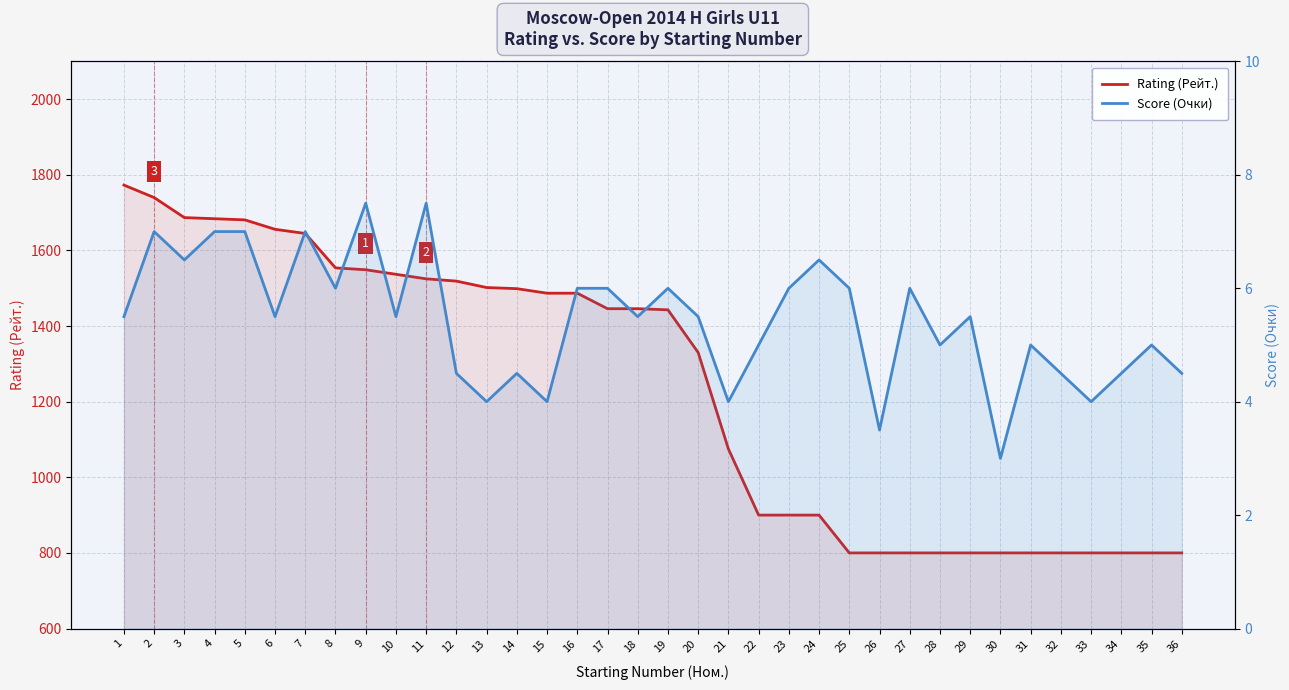

Reading left to right, transcribe all the data shown in this chart.

Rating (Рейт.): 1=1773.0	2=1740.0	3=1687.0	4=1684.0	5=1681.0	6=1656.0	7=1645.0	8=1554.0	9=1549.0	10=1537.0	11=1525.0	12=1519.0	13=1502.0	14=1499.0	15=1487.0	16=1487.0	17=1446.0	18=1446.0	19=1443.0	20=1330.0	21=1075.0	22=900.0	23=900.0	24=900.0	25=800.0	26=800.0	27=800.0	28=800.0	29=800.0	30=800.0	31=800.0	32=800.0	33=800.0	34=800.0	35=800.0	36=800.0
Score (Очки): 1=5.5	2=7.0	3=6.5	4=7.0	5=7.0	6=5.5	7=7.0	8=6.0	9=7.5	10=5.5	11=7.5	12=4.5	13=4.0	14=4.5	15=4.0	16=6.0	17=6.0	18=5.5	19=6.0	20=5.5	21=4.0	22=5.0	23=6.0	24=6.5	25=6.0	26=3.5	27=6.0	28=5.0	29=5.5	30=3.0	31=5.0	32=4.5	33=4.0	34=4.5	35=5.0	36=4.5